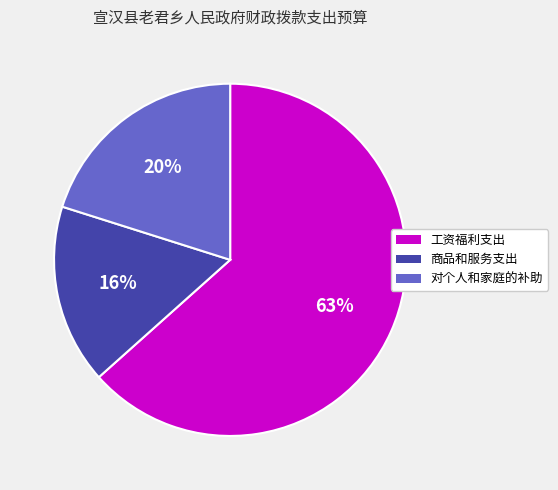

To the nearest percent, what is the difference between the largest and smallest slice percentages?

47%